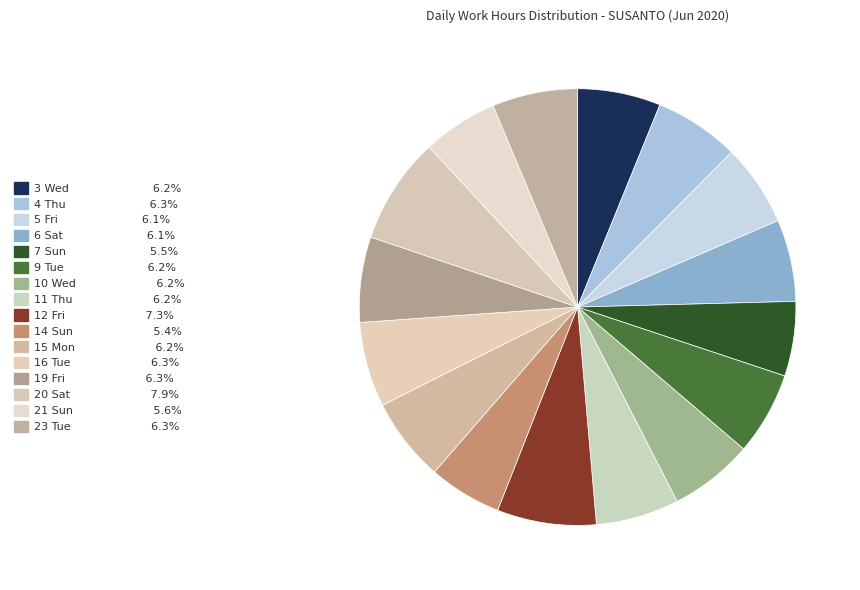

Which slice is the smallest?

14 Sun